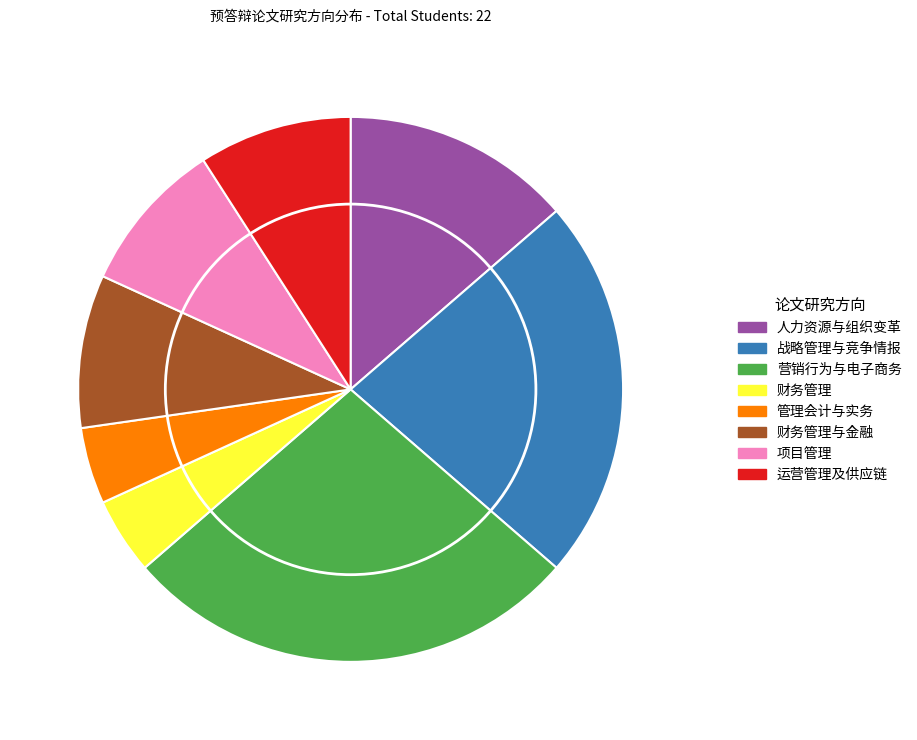

Is there any slice that represents more than half of the pie?

No